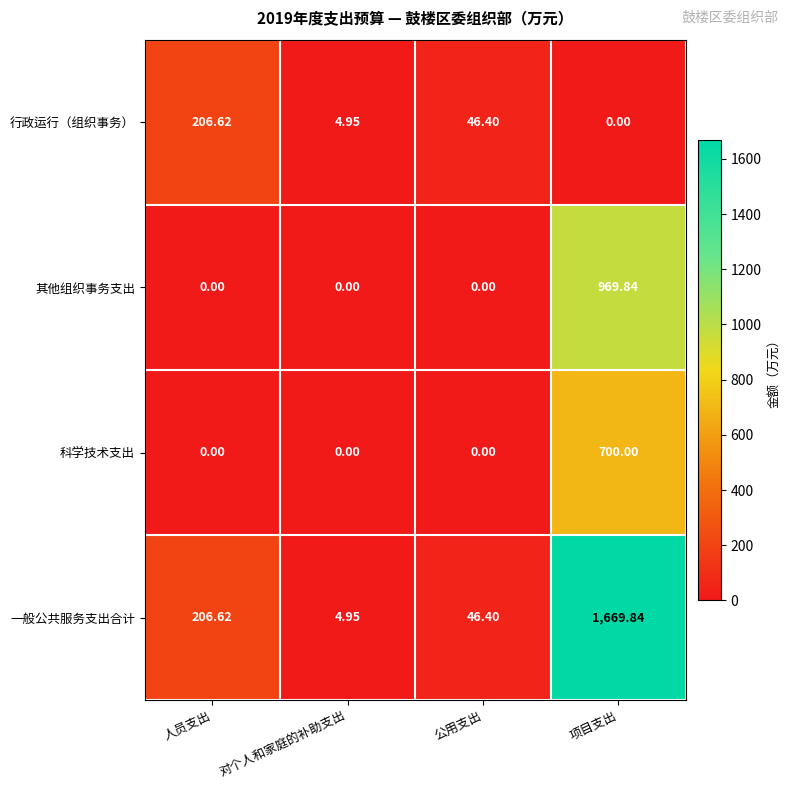

At which category is the sum across all series the highest?

项目支出